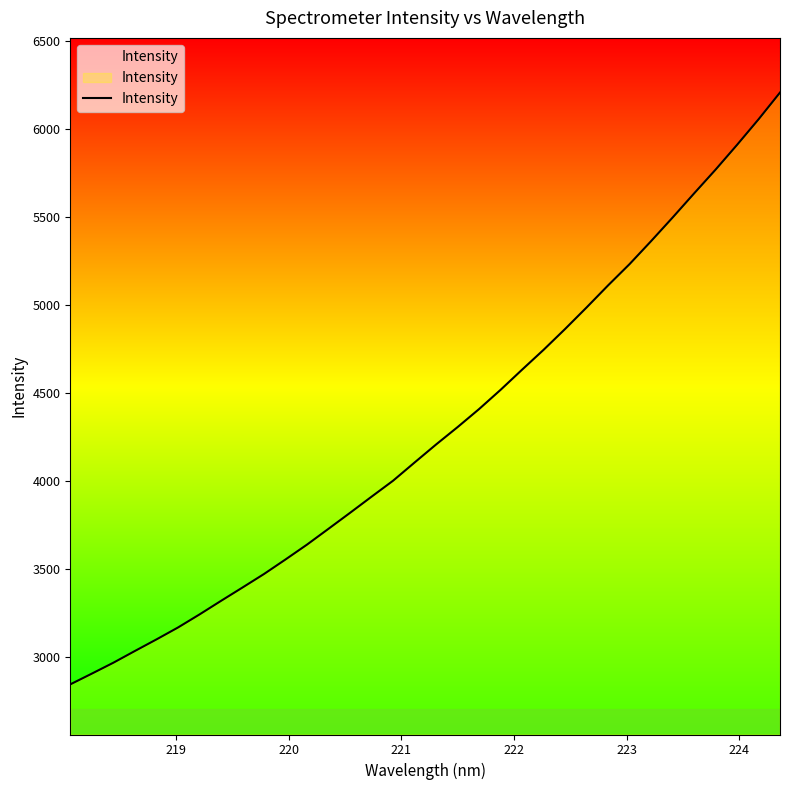

What is the difference between the maximum and minimum values?

3361.3